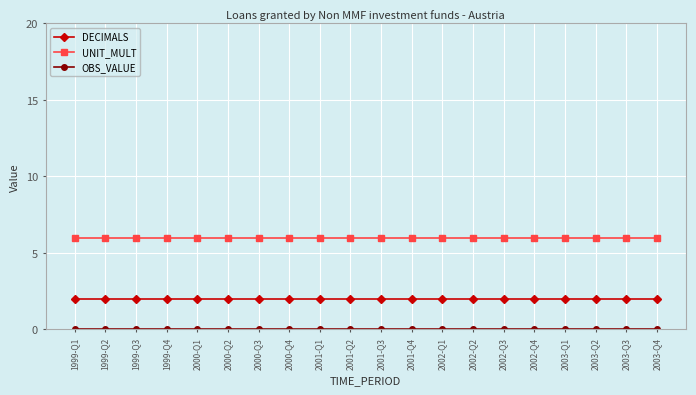

How many categories are shown in the chart?

20